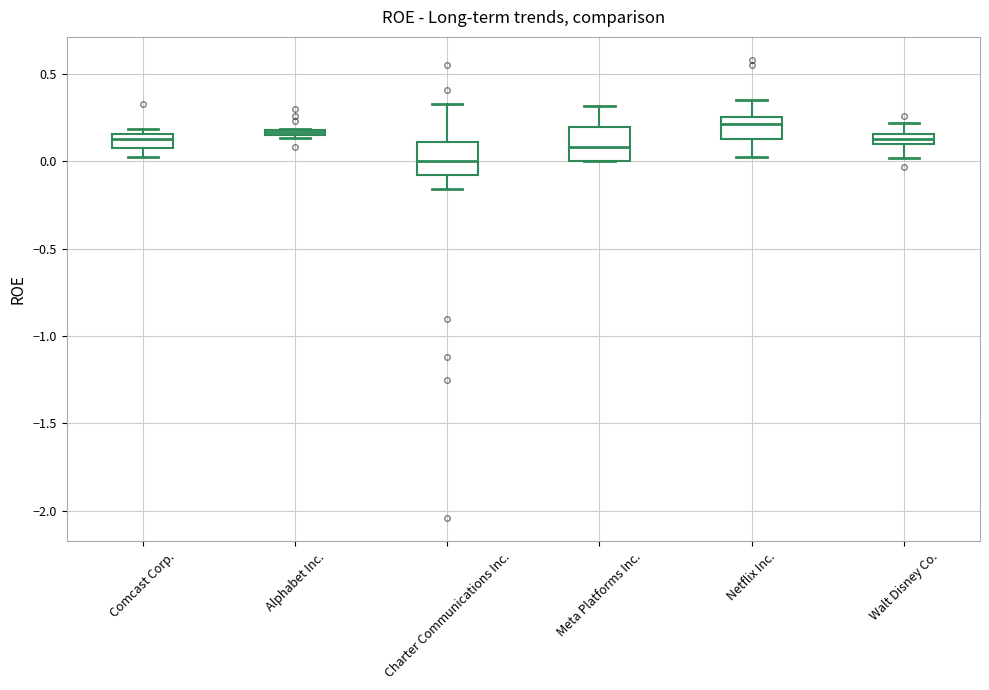

Where does the upper whisker of the box for Walt Disney Co. end on the y-axis? The values are not printed on the chart, so give them approximately, as read against the axis.

0.20